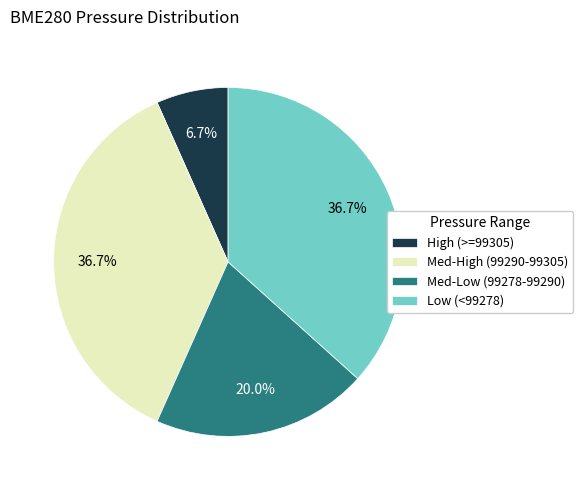

How many slices are in this pie chart?

4